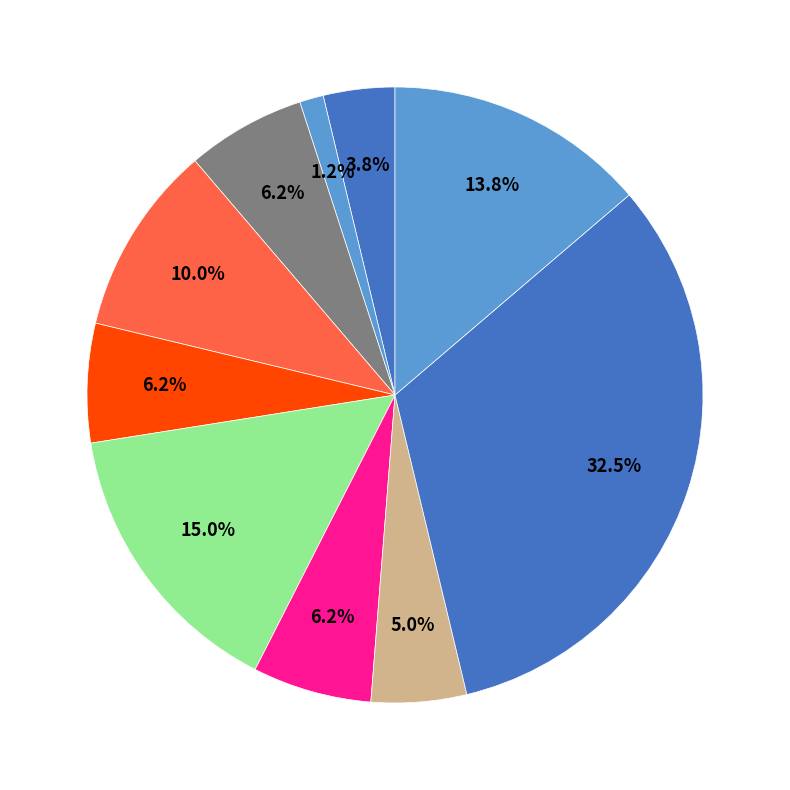

How many slices are in this pie chart?

10